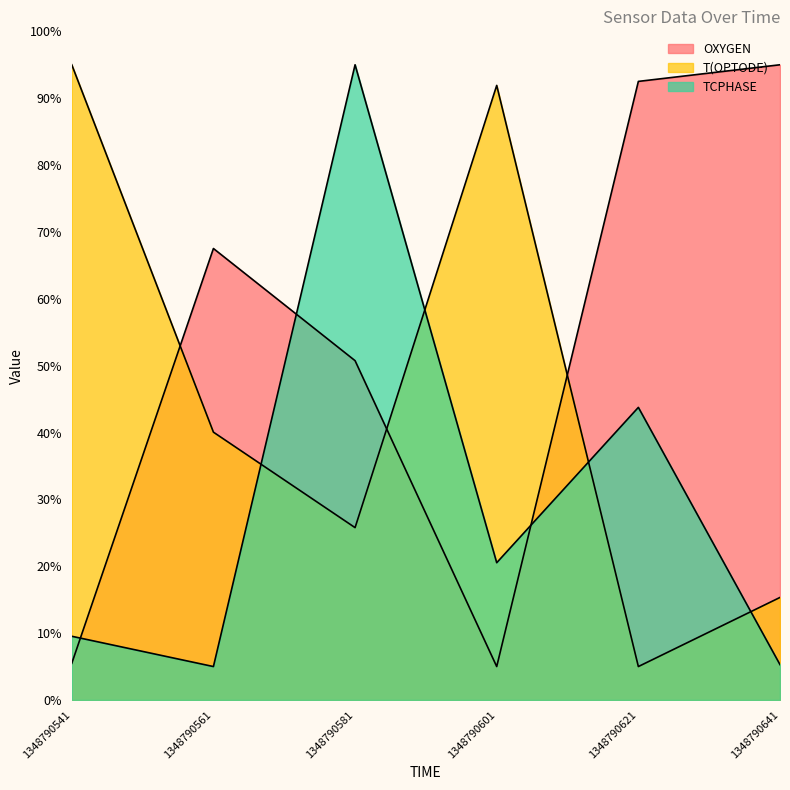

Which category has the lowest value in the T(OPTODE) series?

1348790621